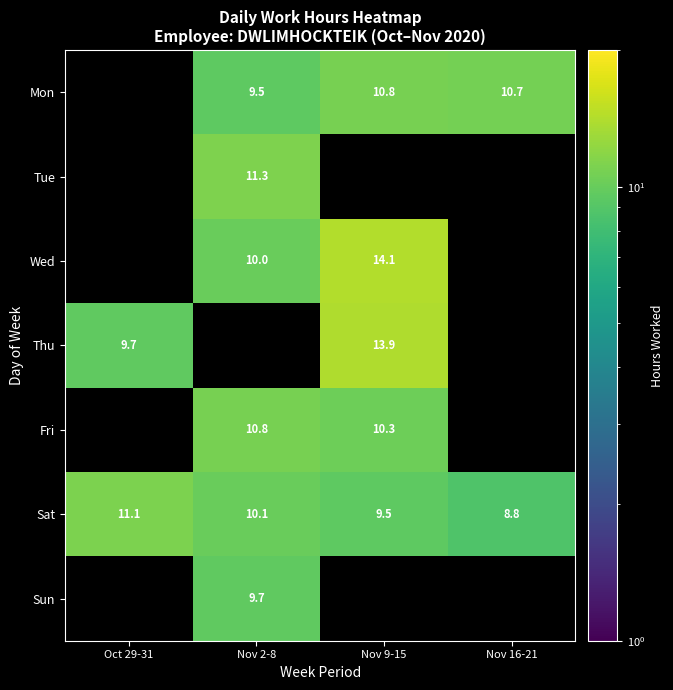

How many values in the Sat series exceed 10?

2